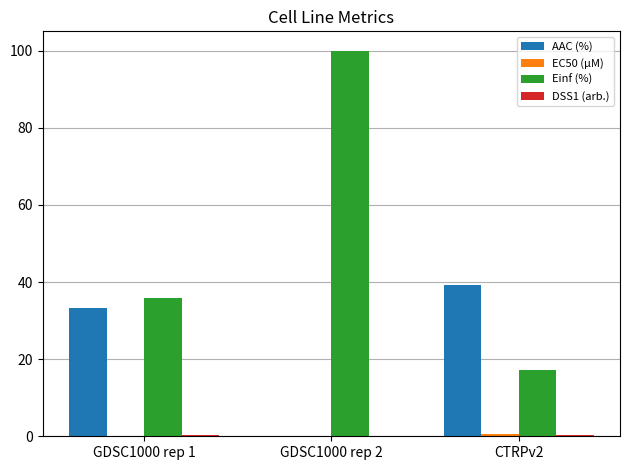

Are the bars grouped side by side (vs. stacked)?

Yes